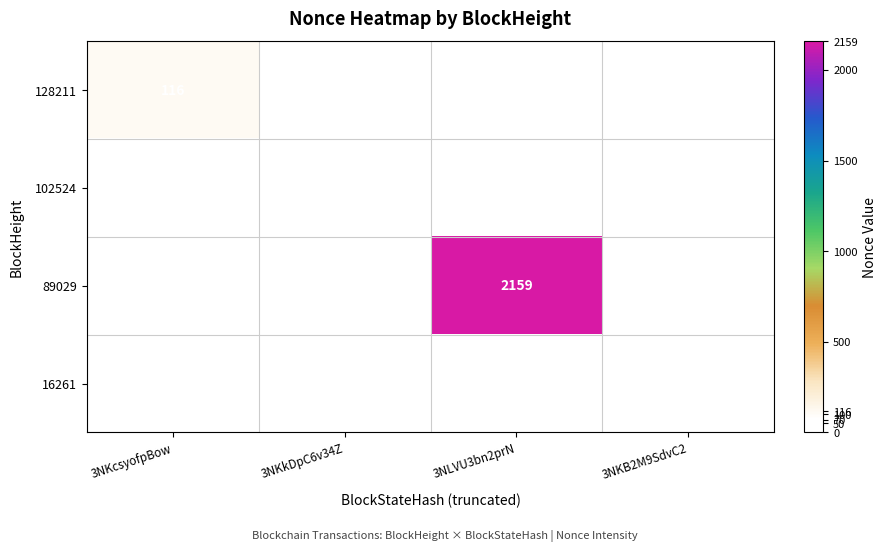

Is it true that 89029 equals 449 at 3NLVU3bn2prN?

False